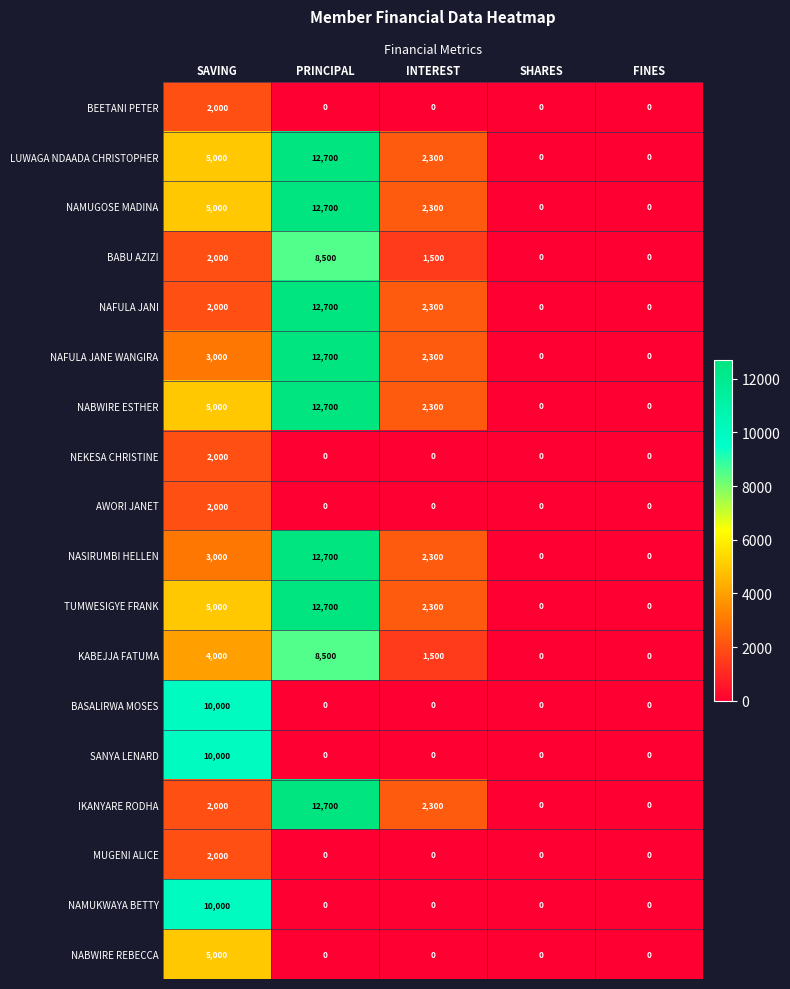

Which label corresponds to the largest value in the chart?

PRINCIPAL